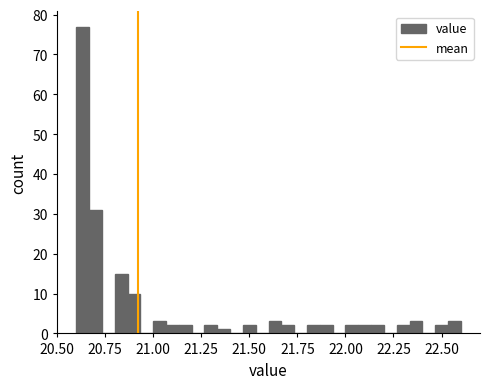

Around what value on the x-axis is the tallest bar? Give the approximate position of its centre, as read against the axis.

20.65